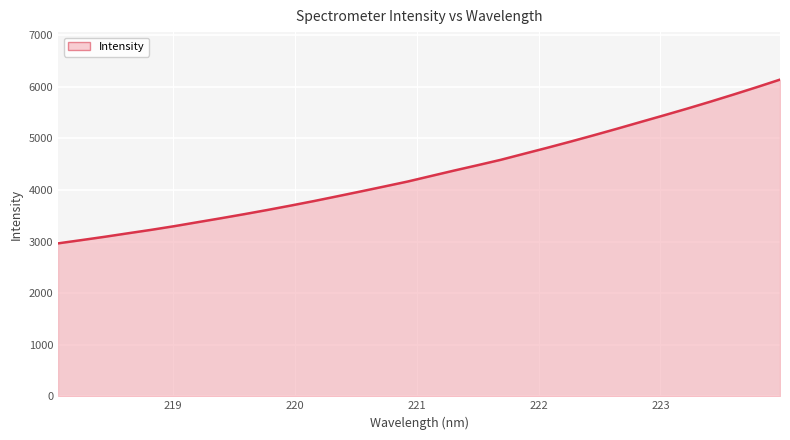

What is the difference between the maximum and minimum values?

3174.9